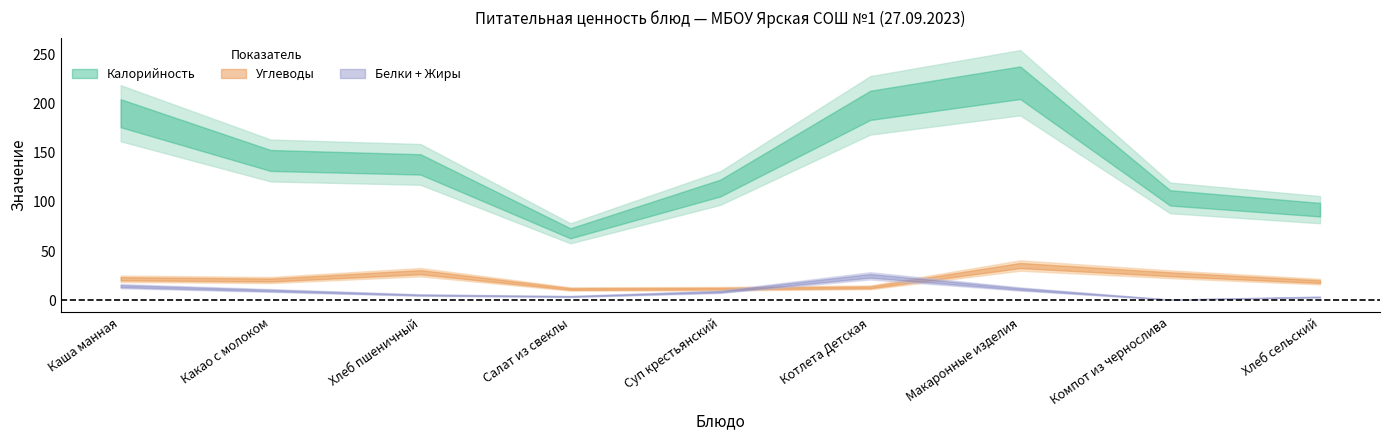

Which category has the highest value in the Жиры series?

Котлета Детская